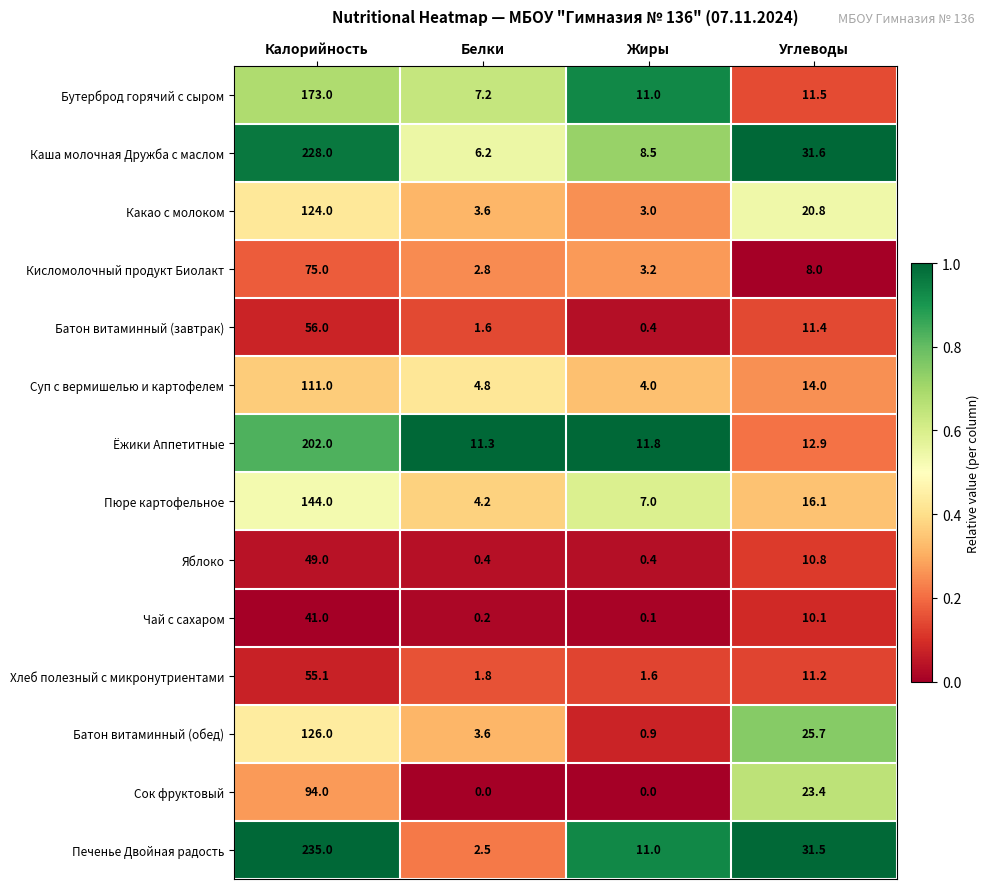

How many data points does each series have?

4